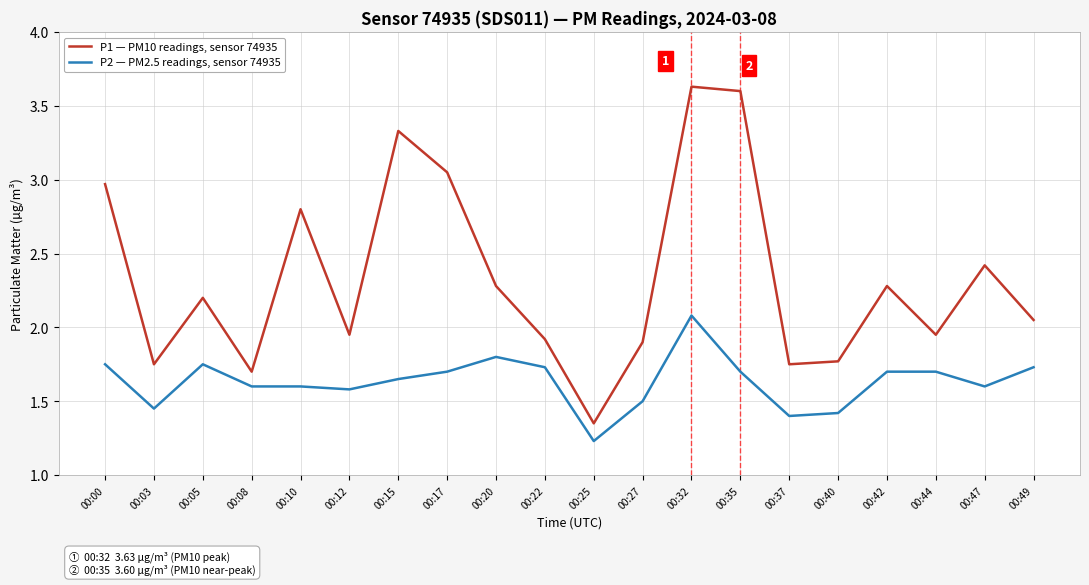

What is the difference between the maximum and minimum values in the P1 — PM10 readings, sensor 74935 series?

2.3